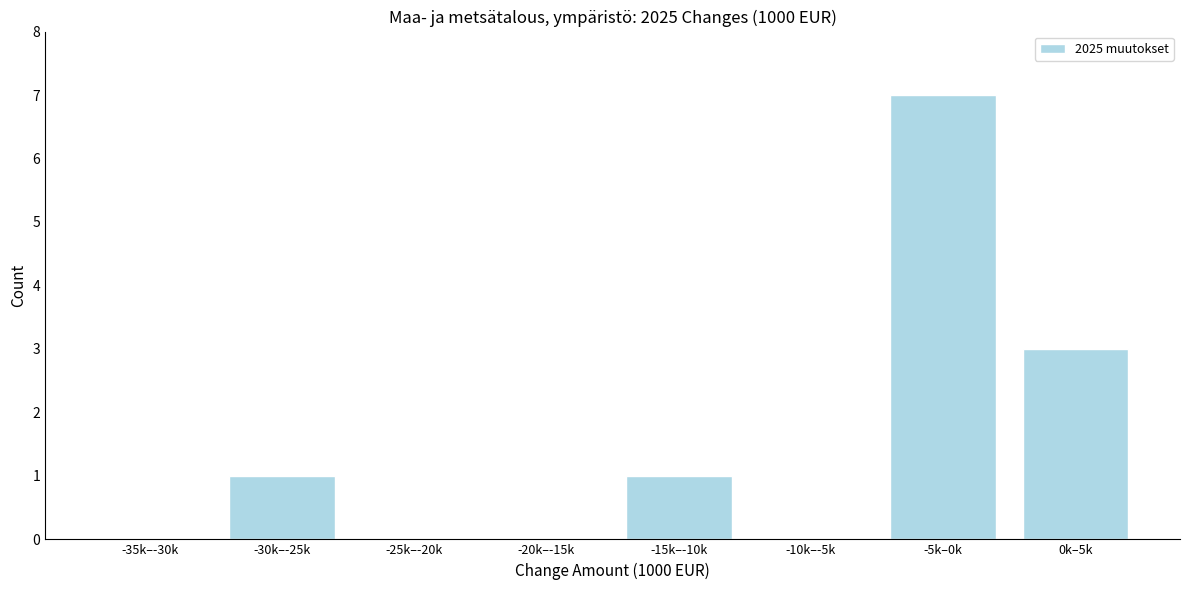

Reading left to right, extract all data points from this chart.

-35k–-30k=0	-30k–-25k=1	-25k–-20k=0	-20k–-15k=0	-15k–-10k=1	-10k–-5k=0	-5k–0k=7	0k–5k=3